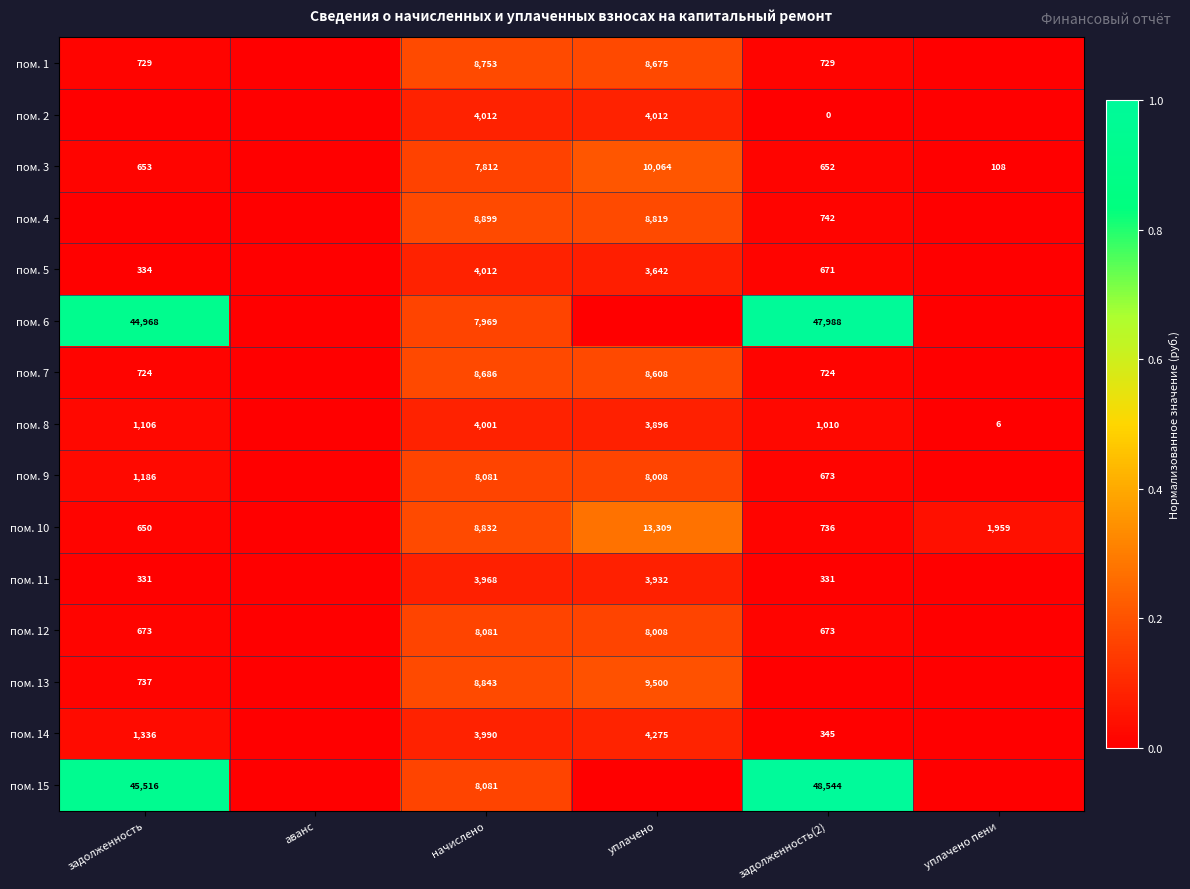

What is the spread (max minus min) of values at начислено?

4931